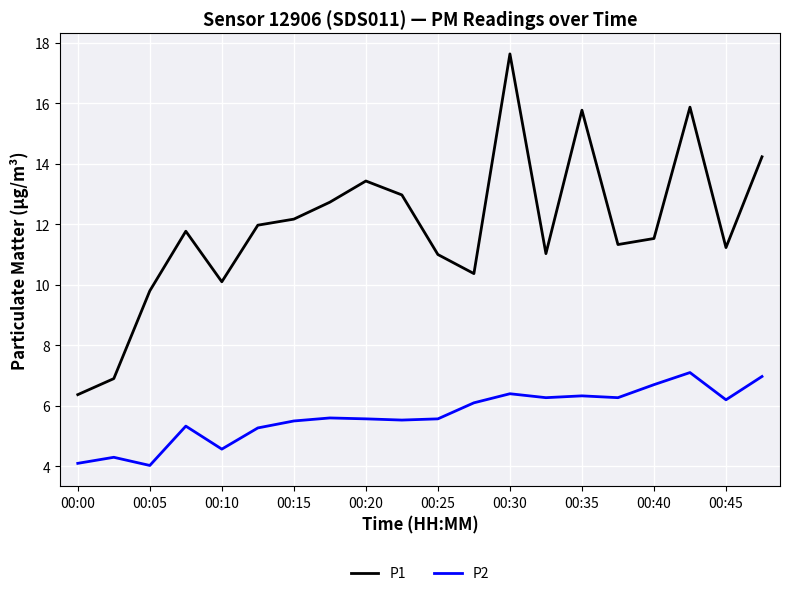

What is the greatest value displayed?

17.6